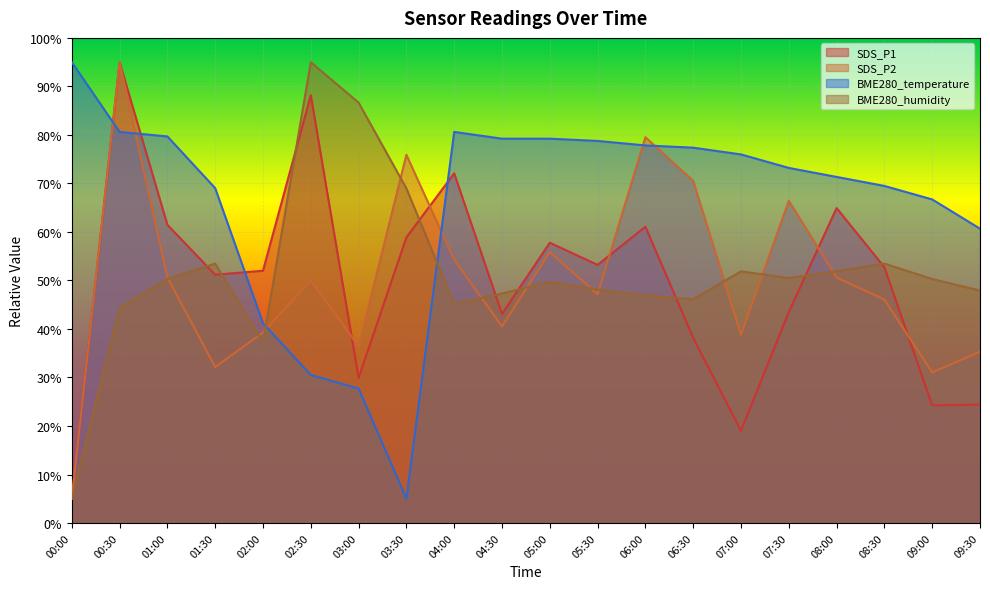

Reading left to right, what are all the values shown in this chart?

SDS_P1: 5.0	95.0	61.5	51.2	52.0	88.2	29.9	58.9	72.1	43.1	57.8	53.2	61.1	38.2	19.0	43.5	64.9	52.7	24.2	24.4
SDS_P2: 5.0	95.0	50.6	32.2	39.3	50.0	36.4	75.9	54.3	40.5	55.8	47.2	79.5	70.5	38.8	66.4	50.6	46.1	31.1	35.3
BME280_temperature: 95.0	80.6	79.7	69.0	41.2	30.5	27.7	5.0	80.6	79.2	79.2	78.8	77.8	77.4	76.0	73.2	71.3	69.5	66.7	60.7
BME280_humidity: 5.0	44.3	50.3	53.5	37.2	95.0	86.7	69.0	45.1	47.3	49.7	48.1	46.9	46.1	51.9	50.5	51.9	53.5	50.3	47.9